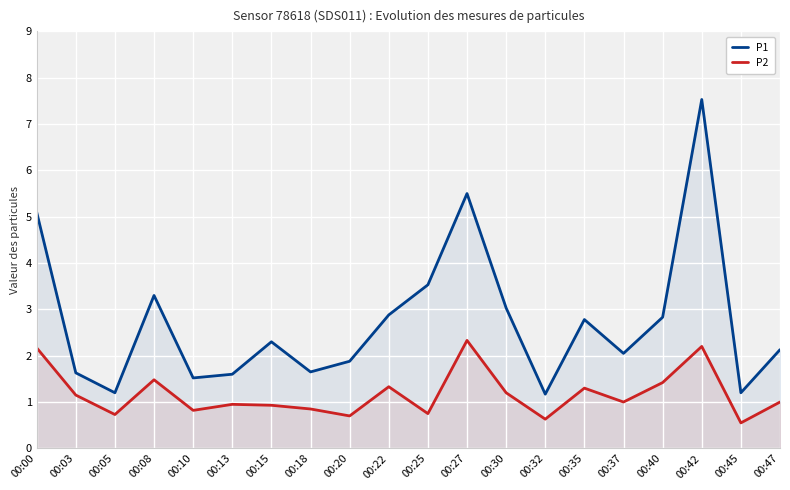

At how many categories does at least one series exceed 1?

20